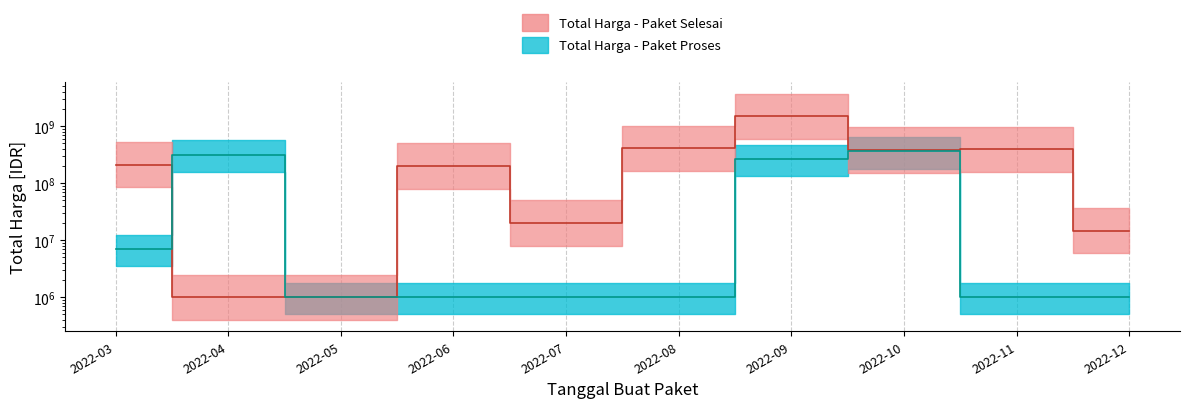

What is the sum of all Total Harga - Paket Proses values?

948675930